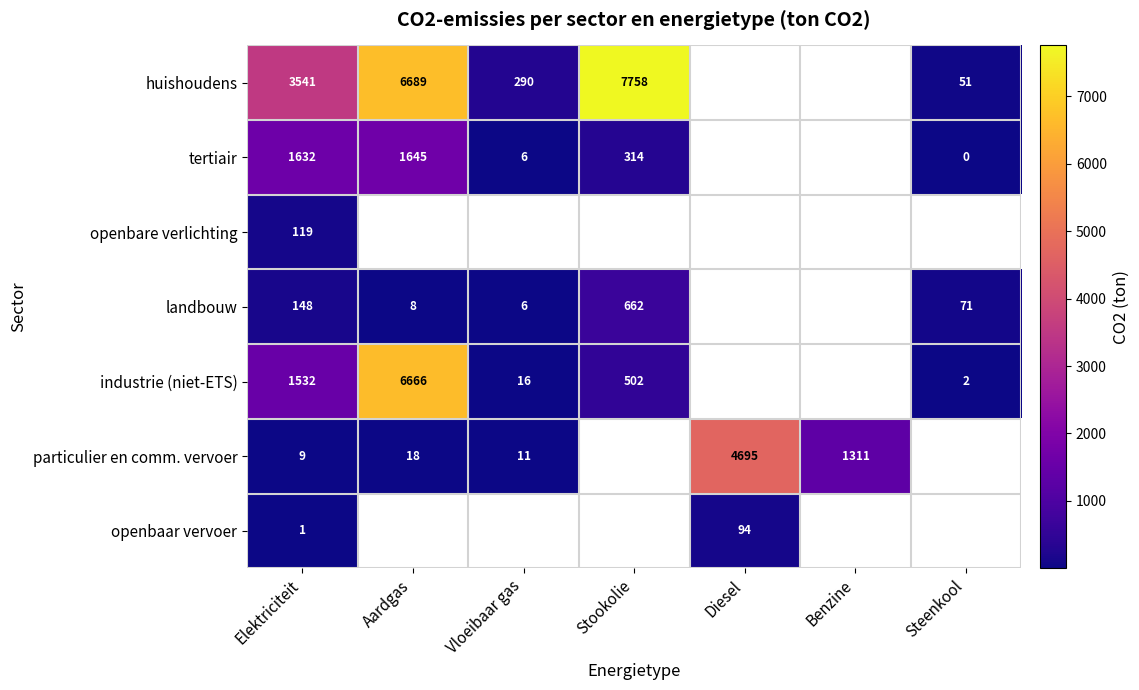

Rank the series by their maximum value, from lowest to highest.

openbaar vervoer, openbare verlichting, landbouw, tertiair, particulier en comm. vervoer, industrie (niet-ETS), huishoudens